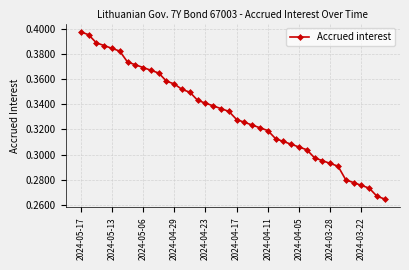

What is the sum of all values?

13.3